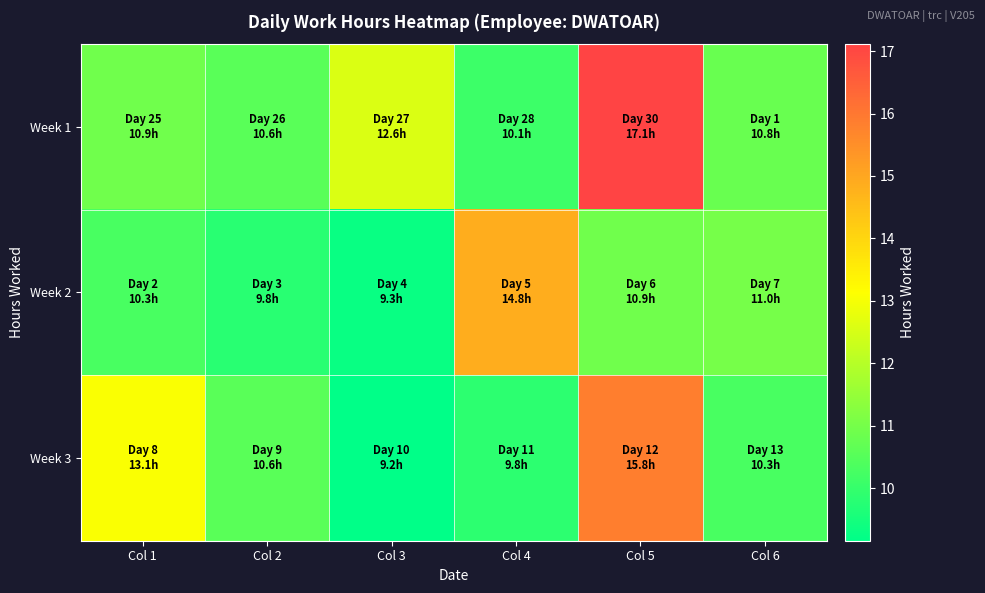

Reading right to left, transcribe all the data shown in this chart.

Week 1: Col 6=10.8	Col 5=17.1	Col 4=10.1	Col 3=12.6	Col 2=10.6	Col 1=10.9
Week 2: Col 6=11.0	Col 5=10.9	Col 4=14.8	Col 3=9.3	Col 2=9.8	Col 1=10.3
Week 3: Col 6=10.3	Col 5=15.8	Col 4=9.8	Col 3=9.2	Col 2=10.6	Col 1=13.1